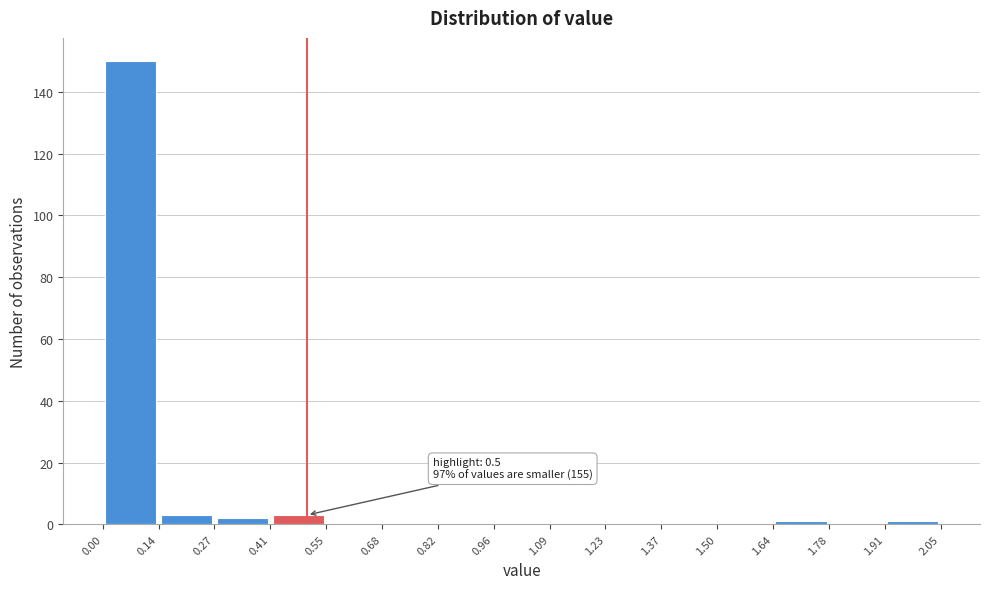

Which range on the x-axis has the tallest bar?

0.00 to 0.14